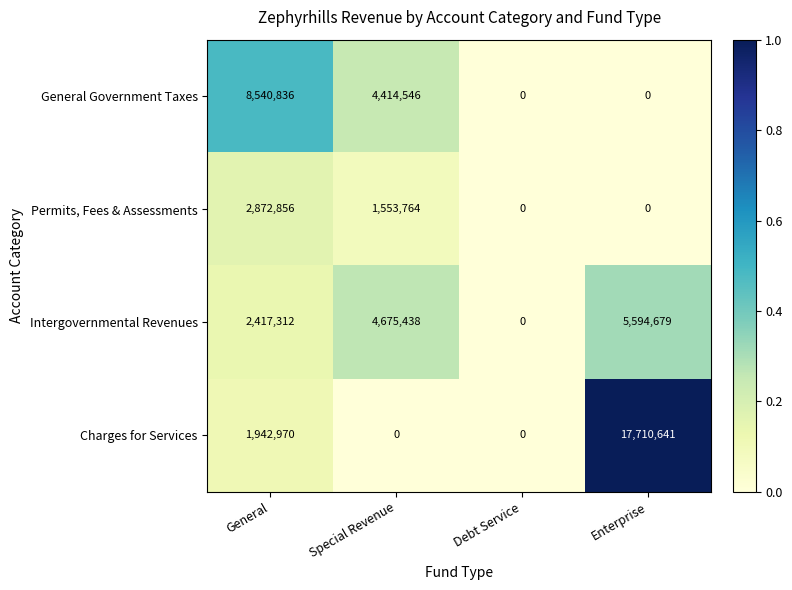

Reading left to right, what are all the values shown in this chart?

General Government Taxes: 8540836	4414546	0	0
Permits, Fees & Assessments: 2872856	1553764	0	0
Intergovernmental Revenues: 2417312	4675438	0	5594679
Charges for Services: 1942970	0	0	17710641